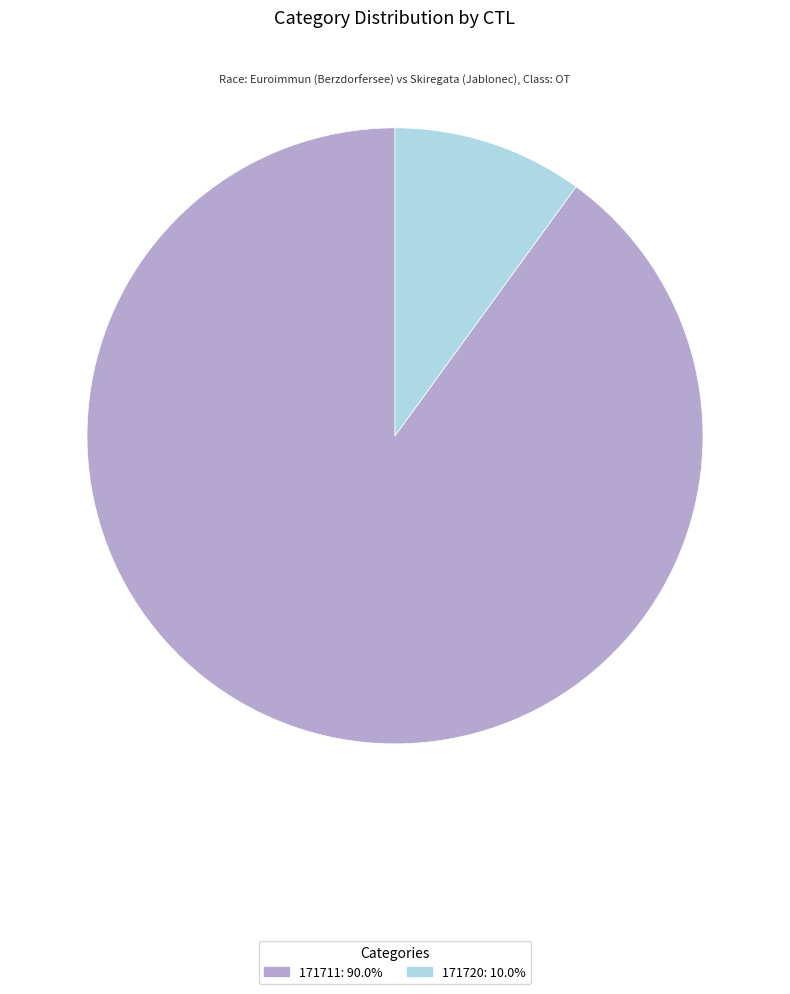

Rank the categories by value from lowest to highest.

171720, 171711